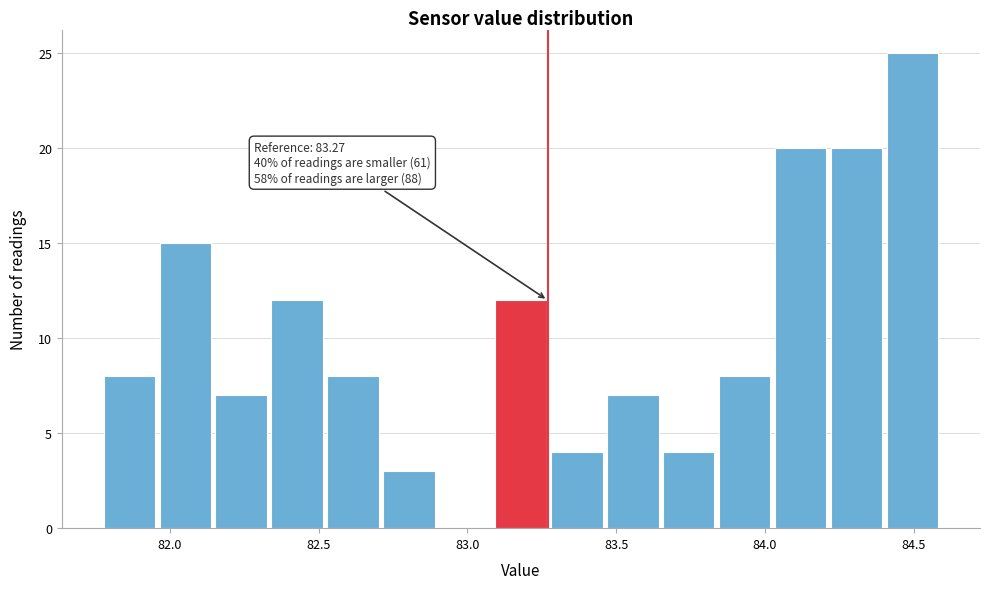

Around what value on the x-axis is the tallest bar? Give the approximate position of its centre, as read against the axis.

84.50